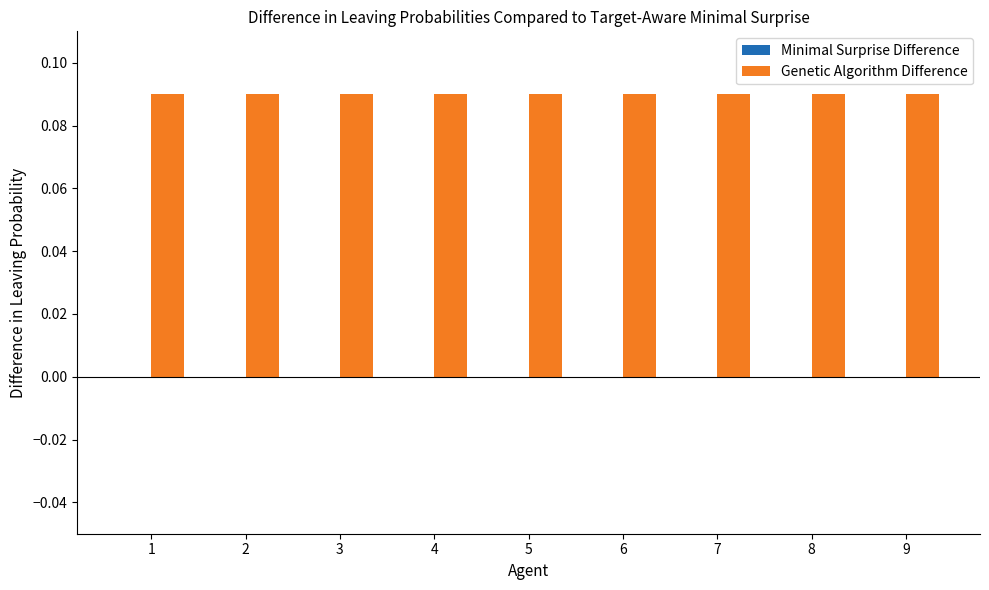

Which series has the largest total across all categories?

Genetic Algorithm Difference